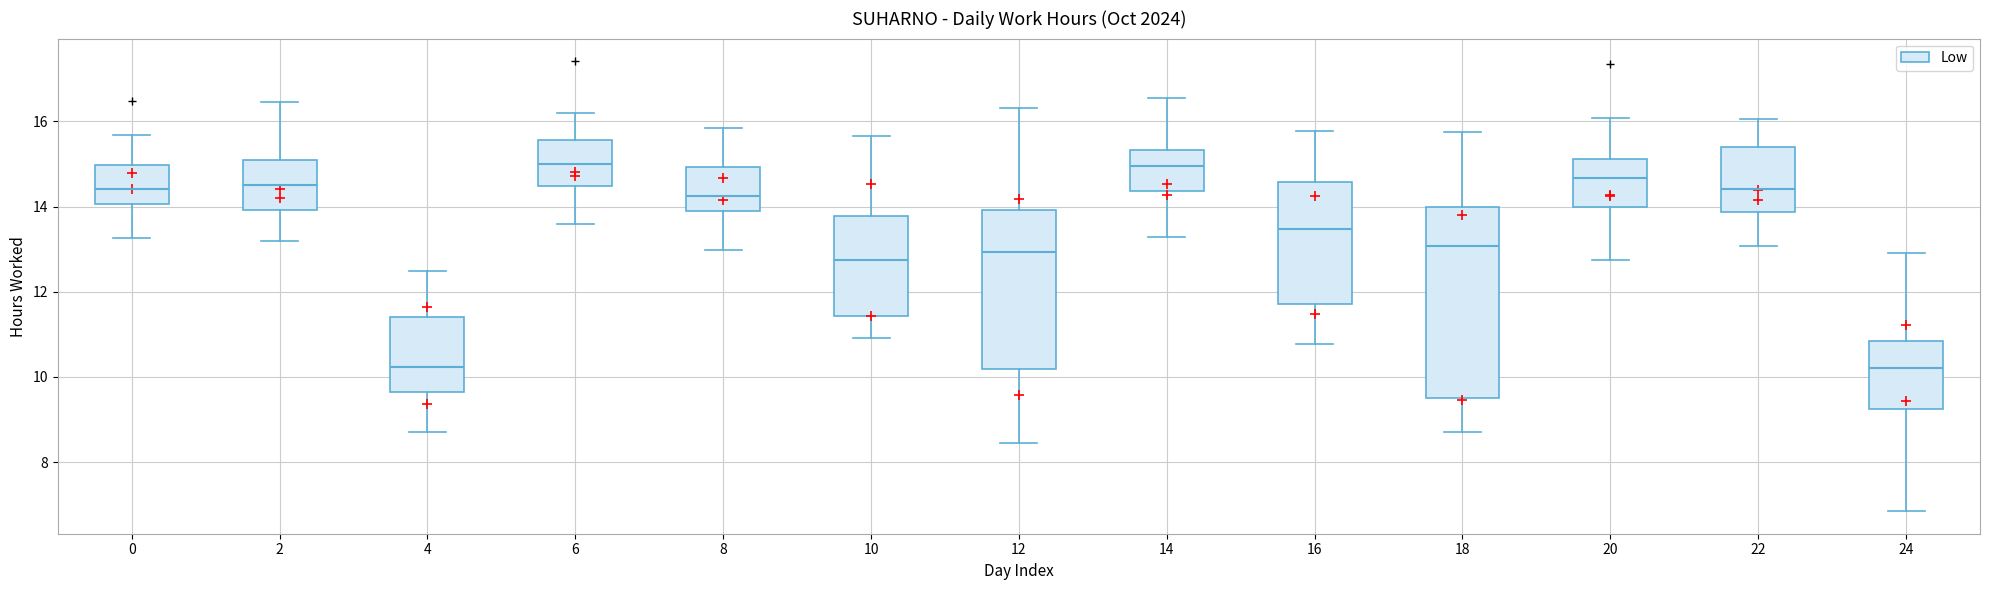

Reading left to right, transcribe this box plot: for each box, give where its median line is, the range the box spans, and where its two whiskers end, as read against the y-axis. The values are not printed on the chart, so give them approximately, as read against the axis.

0: median 14.4, box 14.0 to 15.0, whiskers 13.2 to 15.6
2: median 14.6, box 14.0 to 15.0, whiskers 13.2 to 16.4
4: median 10.2, box 9.6 to 11.4, whiskers 8.6 to 12.4
6: median 15.0, box 14.4 to 15.6, whiskers 13.6 to 16.2
8: median 14.2, box 13.8 to 15.0, whiskers 13.0 to 15.8
10: median 12.8, box 11.4 to 13.8, whiskers 11.0 to 15.6
12: median 13.0, box 10.2 to 14.0, whiskers 8.4 to 16.4
14: median 15.0, box 14.4 to 15.4, whiskers 13.2 to 16.6
16: median 13.4, box 11.8 to 14.6, whiskers 10.8 to 15.8
18: median 13.0, box 9.6 to 14.0, whiskers 8.6 to 15.8
20: median 14.6, box 14.0 to 15.2, whiskers 12.8 to 16.0
22: median 14.4, box 13.8 to 15.4, whiskers 13.0 to 16.0
24: median 10.2, box 9.2 to 10.8, whiskers 6.8 to 13.0